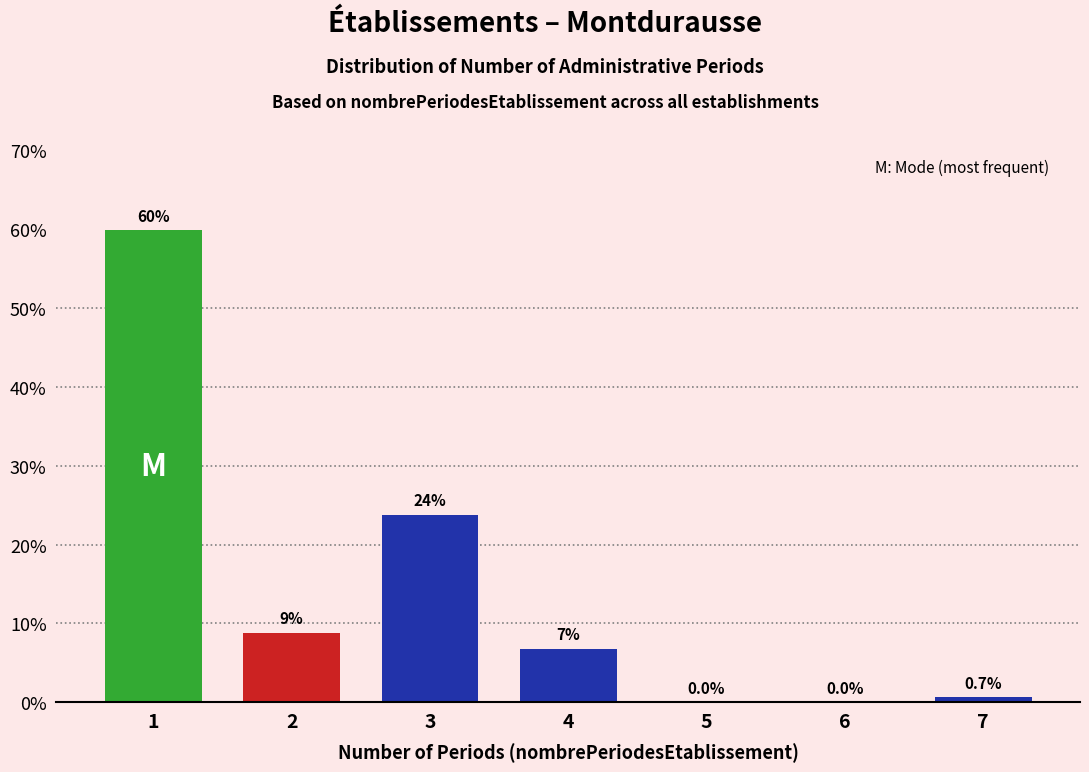

Reading right to left, extract all data points from this chart.

7=0.7	6=0.0	5=0.0	4=6.8	3=23.8	2=8.8	1=59.9